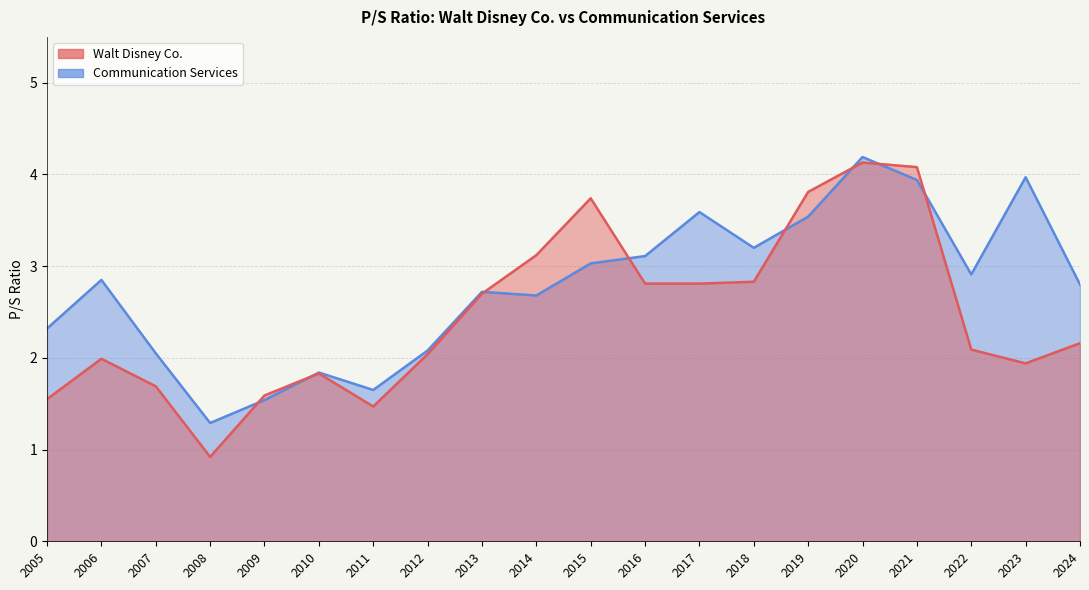

List the labels in order of Communication Services value, smallest first.

2008-11-20, 2009-12-02, 2011-11-23, 2010-11-24, 2007-11-21, 2012-11-21, 2005-12-07, 2014-11-19, 2013-11-20, 2024-11-14, 2006-11-22, 2022-11-29, 2015-11-25, 2016-11-23, 2018-11-21, 2019-11-20, 2017-11-22, 2021-11-24, 2023-11-21, 2020-11-25